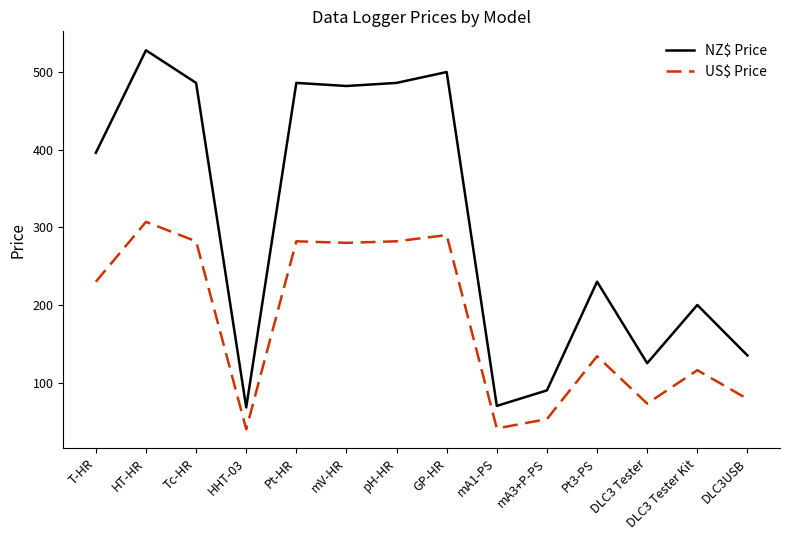

What is the greatest value displayed?

528